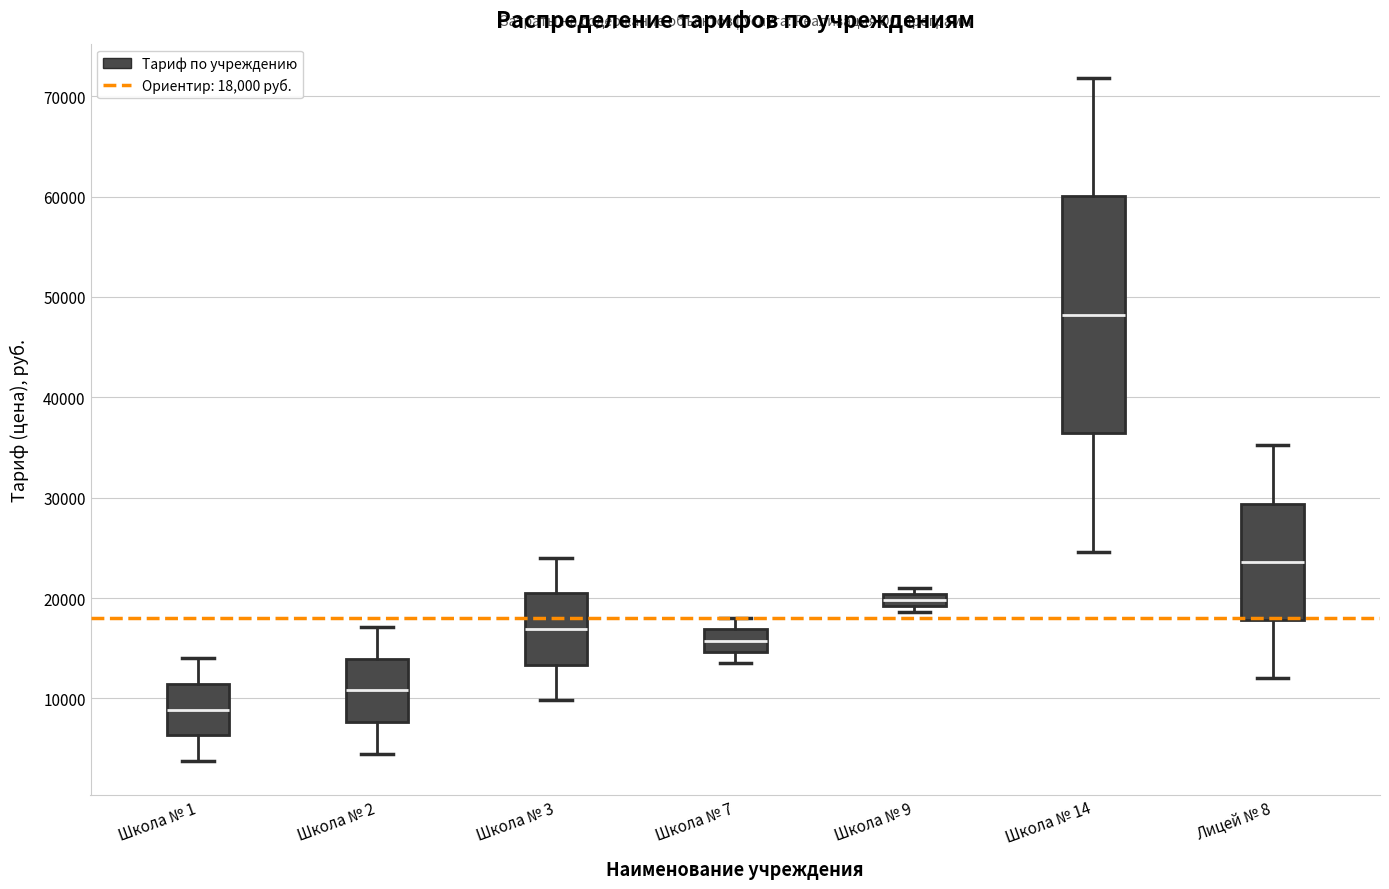

Which box has the highest median line?

Школа № 14